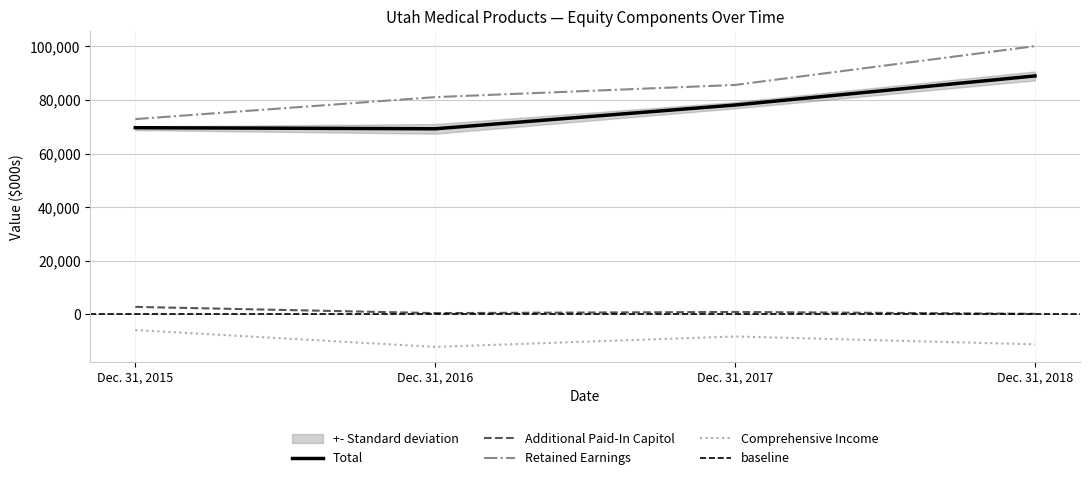

Is it true that Additional Paid-In Capitol equals 2710 at Dec. 31, 2015?

True